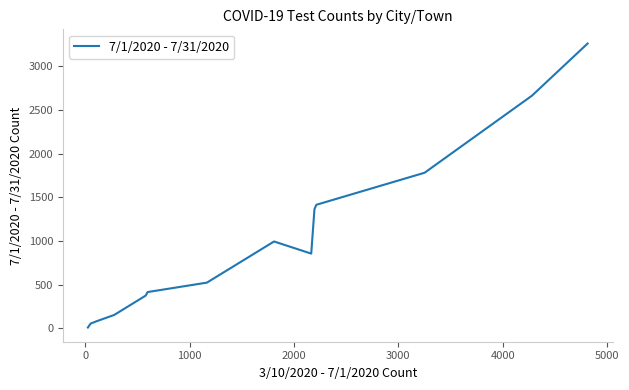

What is the difference between the maximum and minimum values?

3251